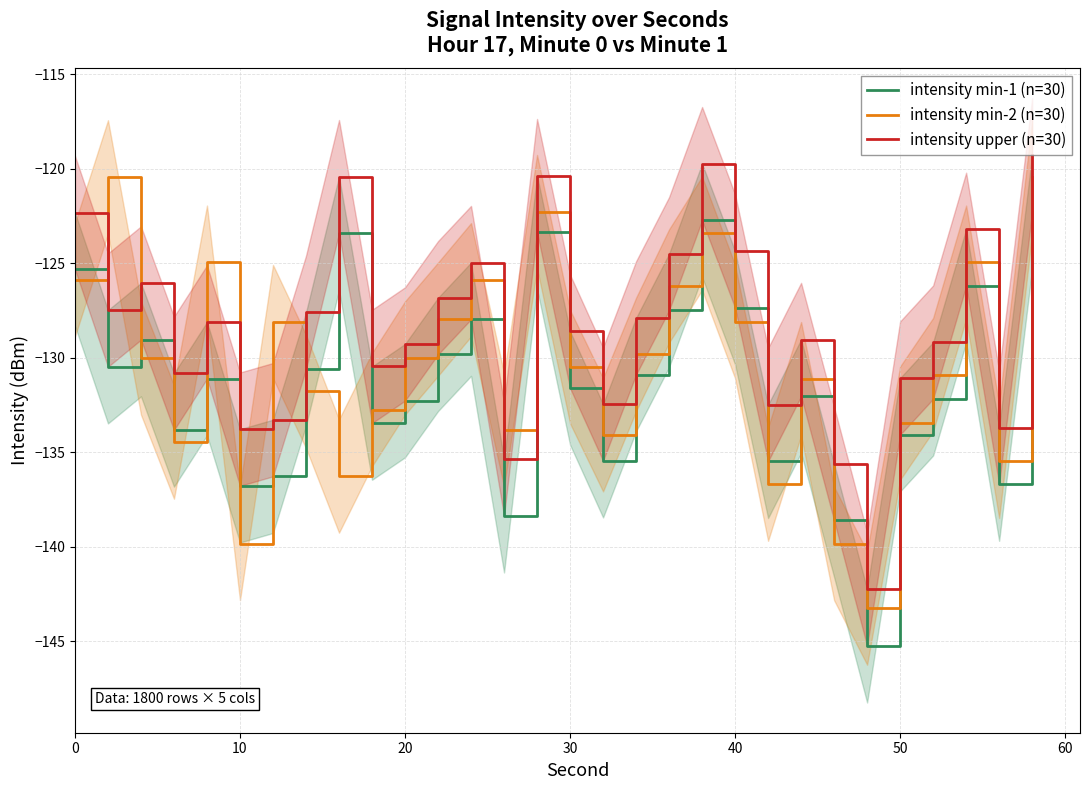

In intensity min-1 (n=30), how many points are higher than both neighbors (excluding endpoints)?

8